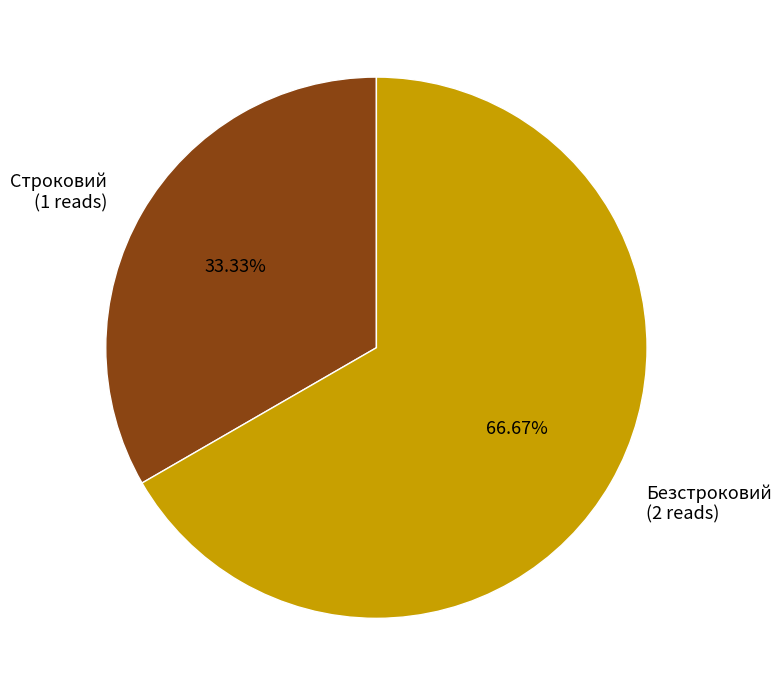

To the nearest percent, what percentage of the pie is Безстроковий?

67%